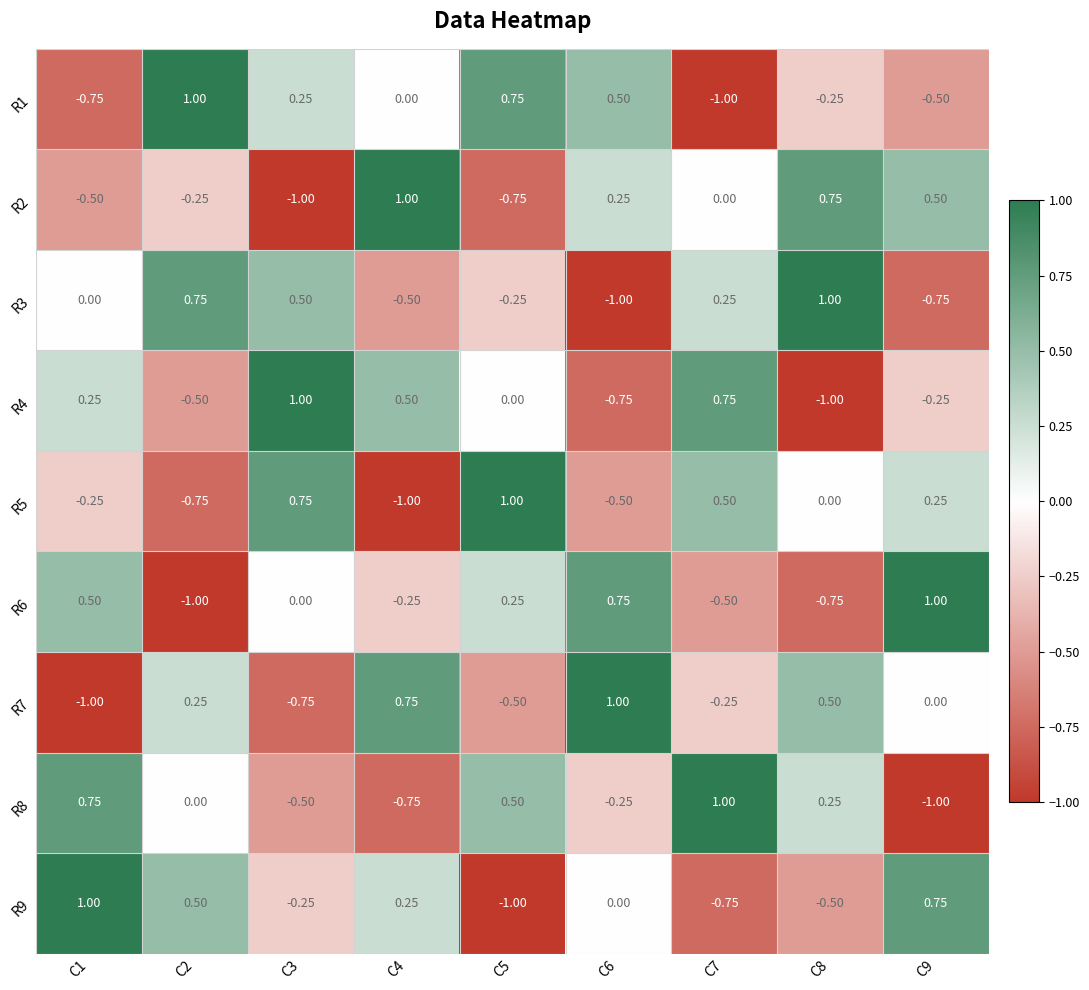

At how many categories does at least one series exceed 0?

9